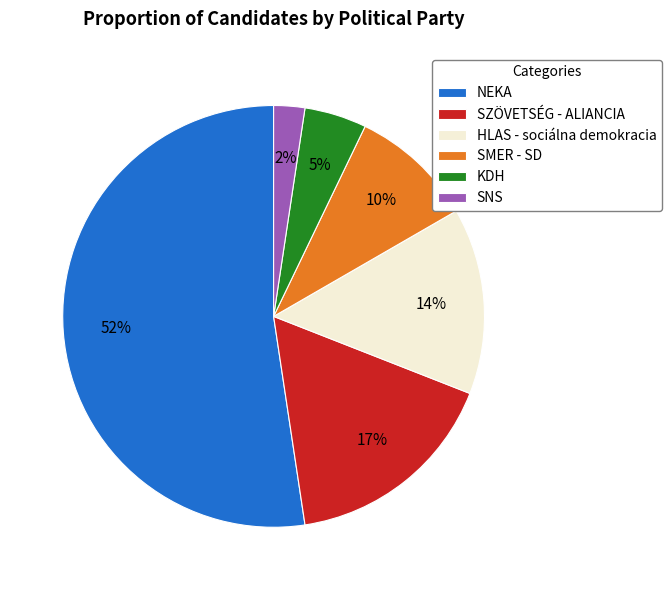

How many segments does this pie chart have?

6